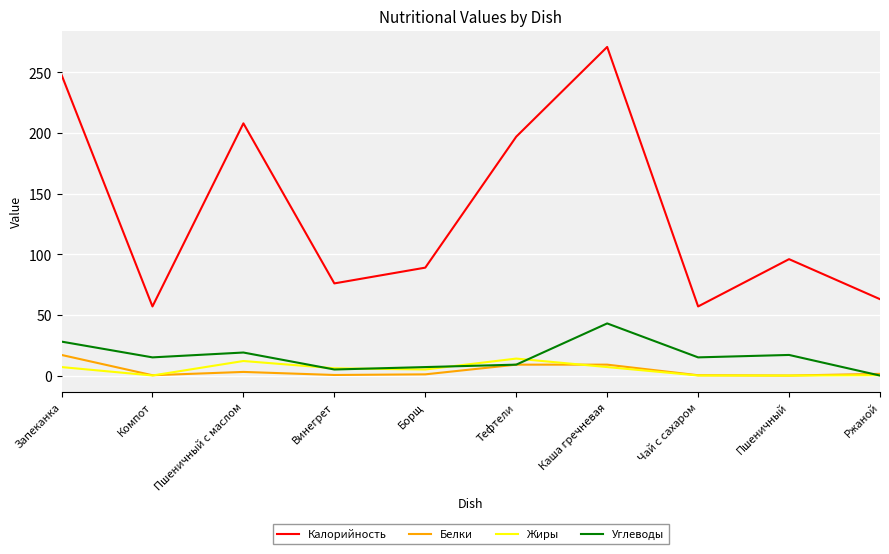

What is the sum of the Калорийность values at Чай с сахаром and Винегрет?

133.0